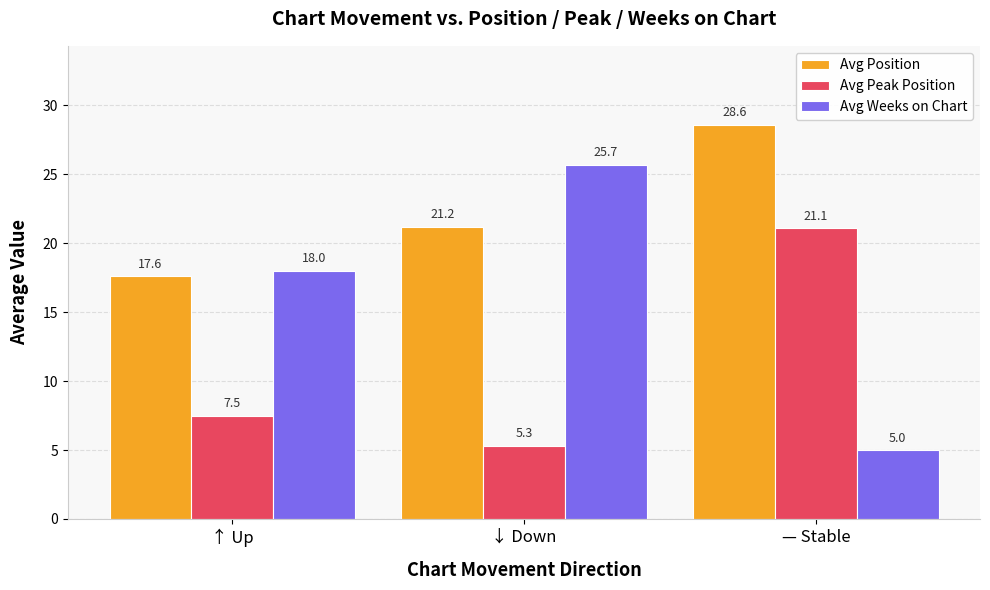

What is the total value across all series at ↑ Up?

43.1